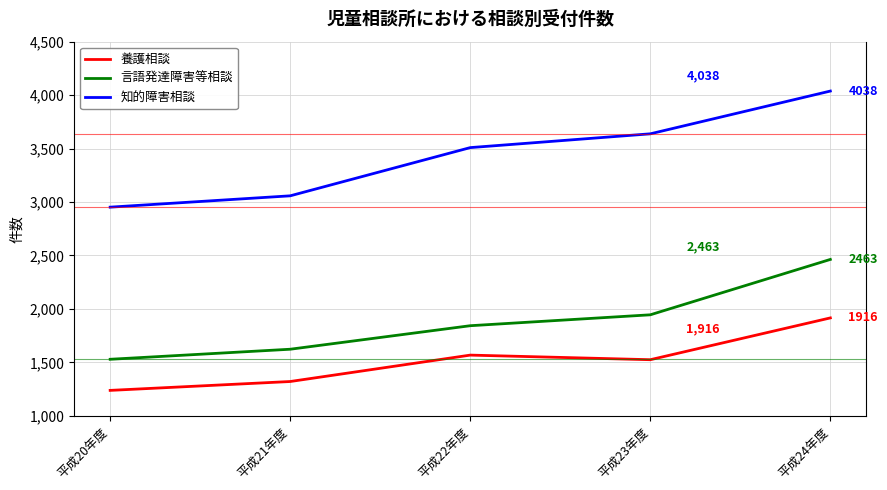

Which series has the largest total across all categories?

知的障害相談